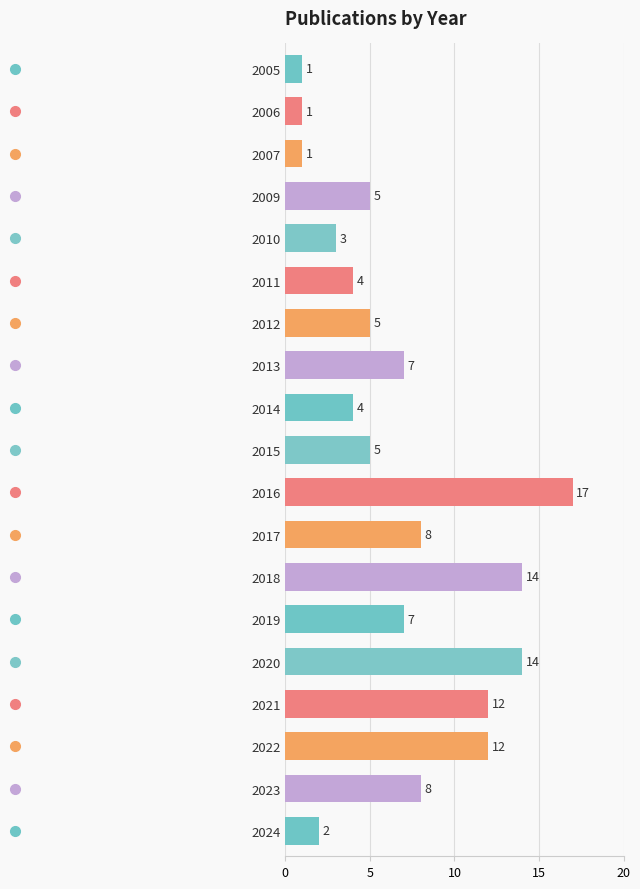

Is it true that the value at 2010 is 1?

False